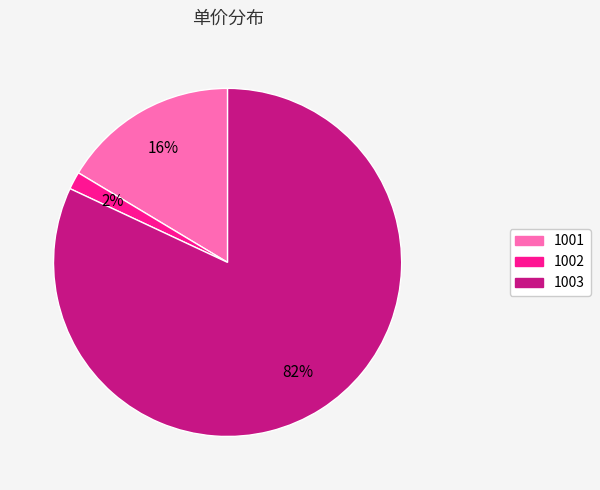

To the nearest percent, what is the average slice percentage?

33%